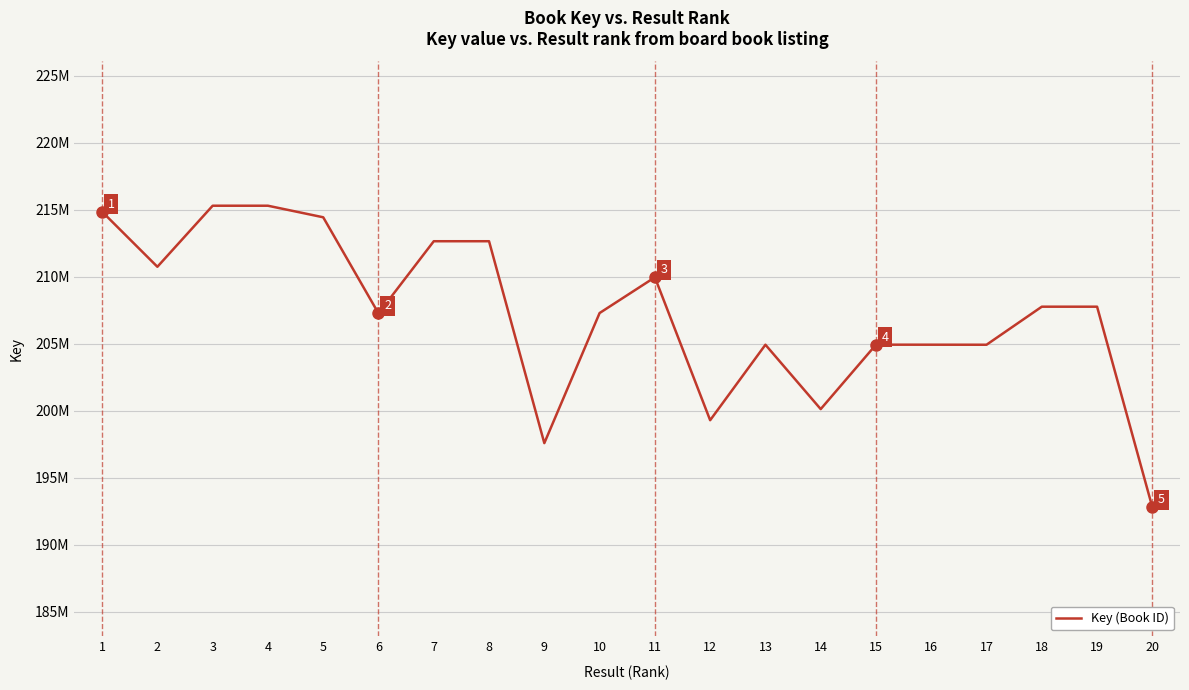

Reading left to right, transcribe all the data shown in this chart.

214855504	210745470	215302648	215301876	214439545	207269429	212652344	212652086	197584953	207292938	209961305	199295625	204928804	200124944	204933142	204930622	204927776	207767205	207767033	192796832